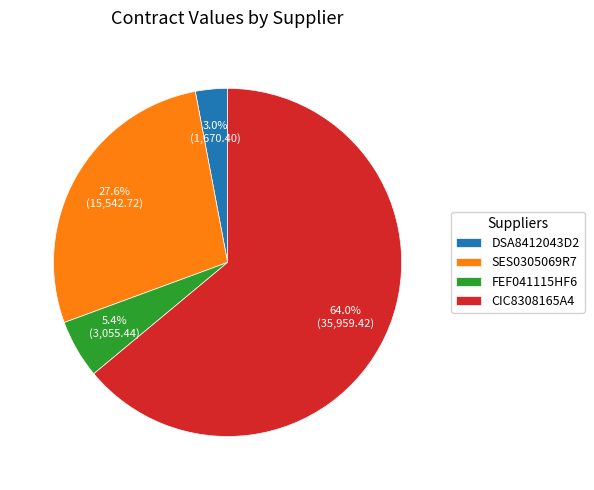

Which category has the smallest portion of the pie?

DSA8412043D2